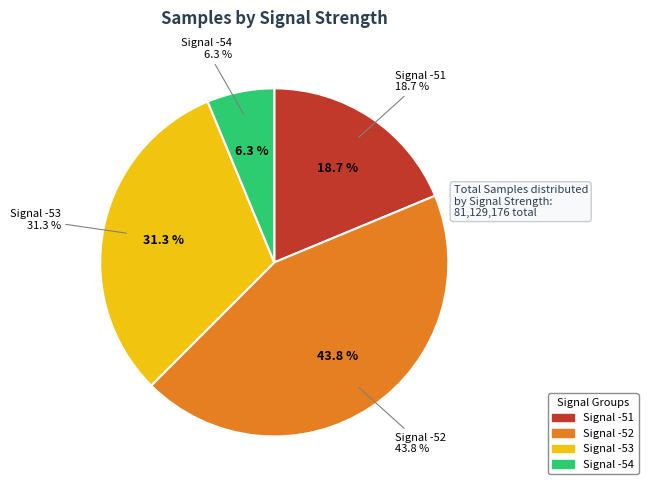

Does -52 account for over 50% of the chart?

No